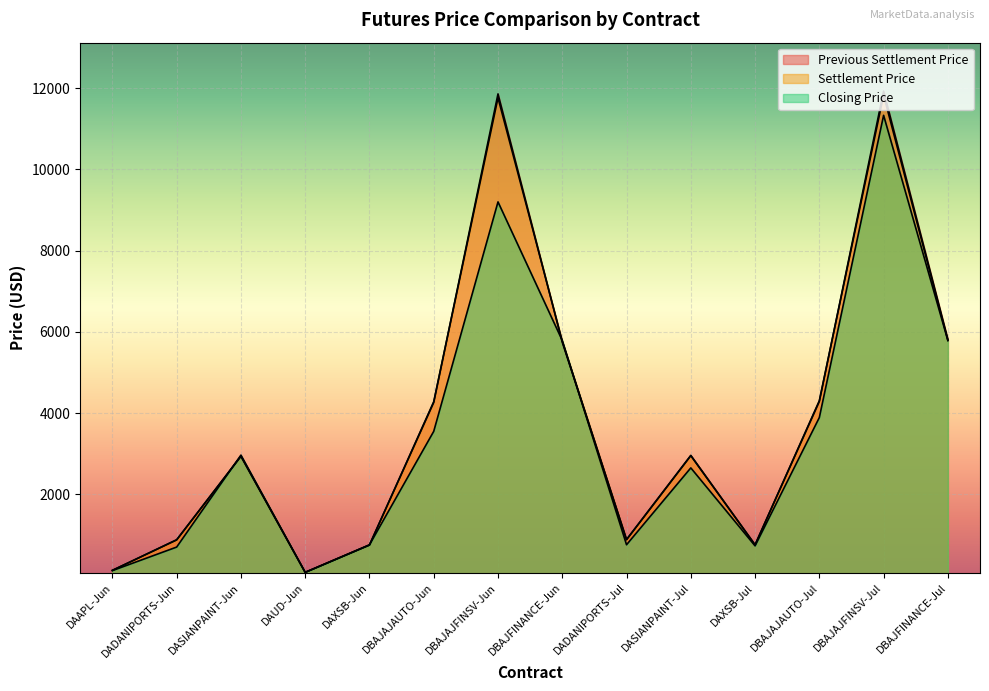

What is the lowest value of the Previous Settlement Price series?

77.6